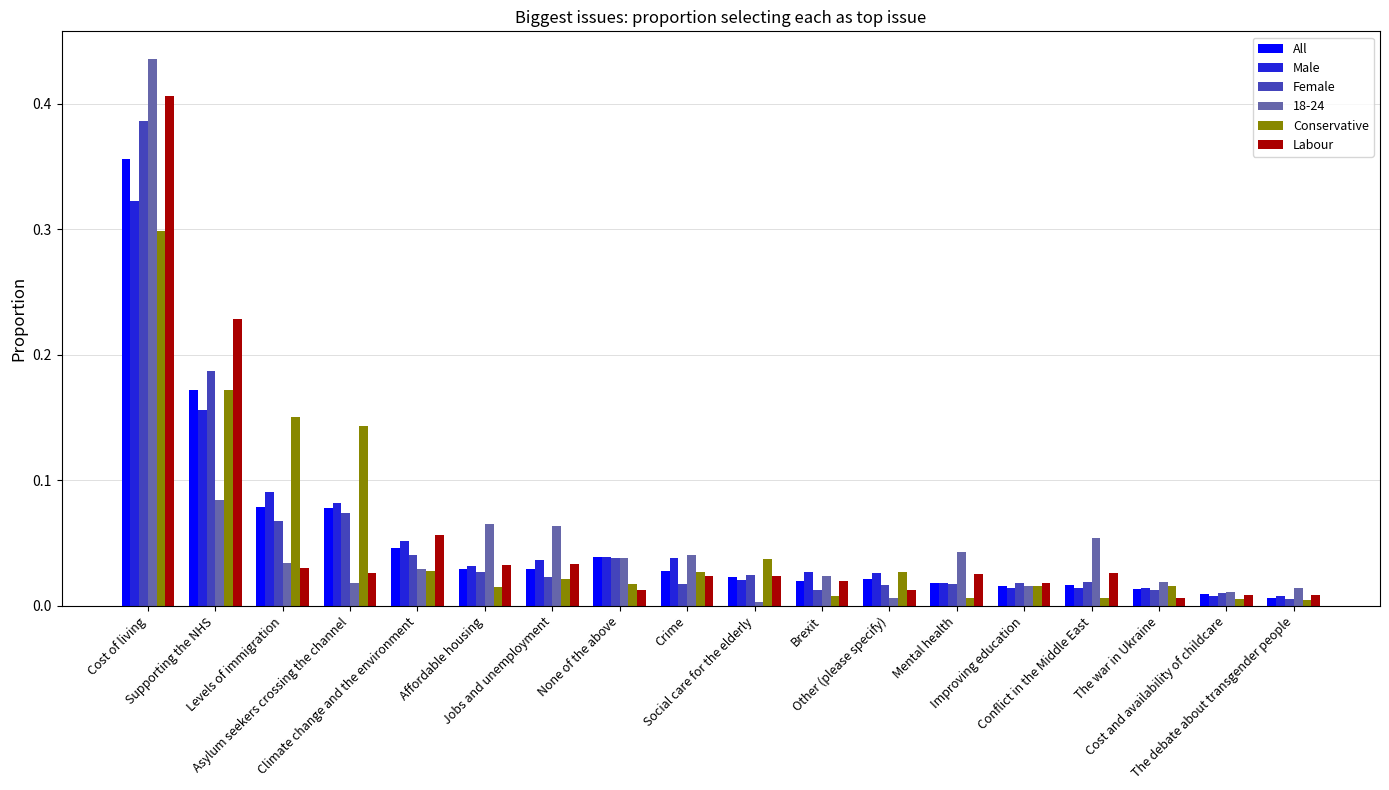

What is the sum of all Conservative values?

1.0